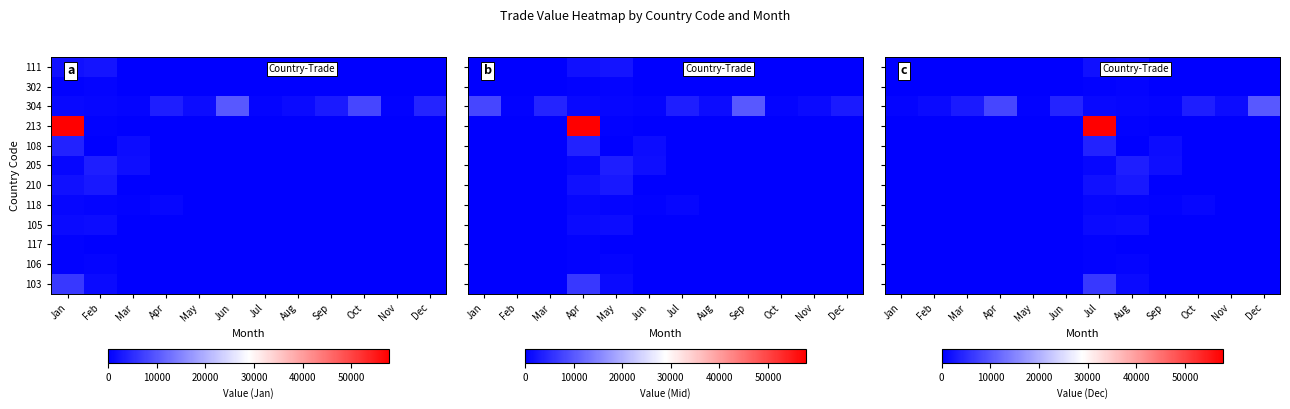

What is the sum of the 210 values at Oct and Jul?

1821